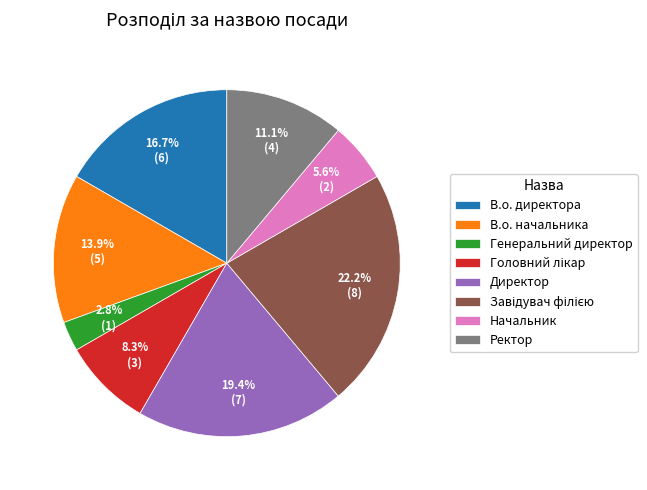

Between В.о. начальника and Ректор, which is larger?

В.о. начальника